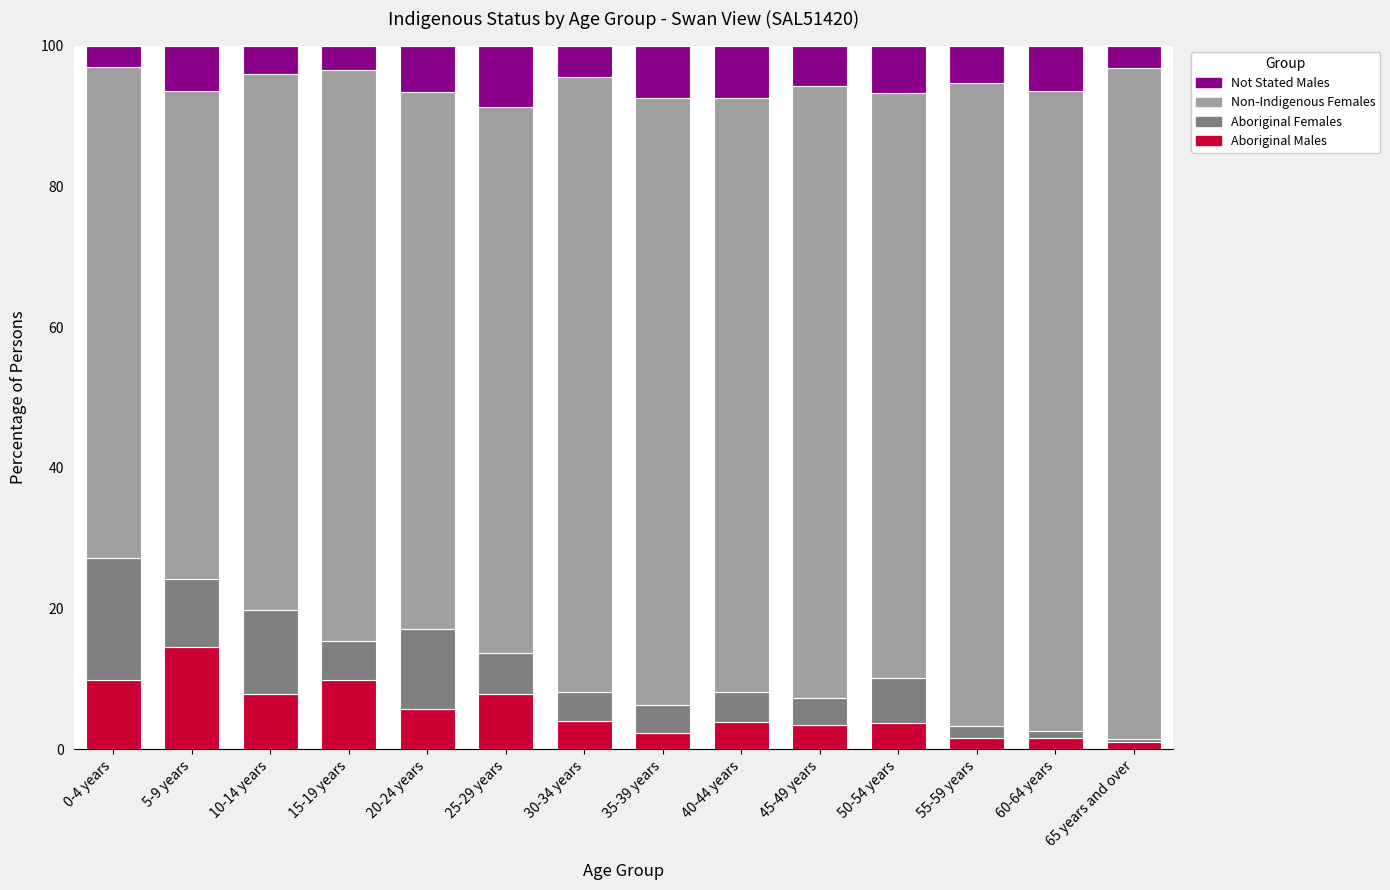

What is the total value across all series at 50-54 years?

100.0